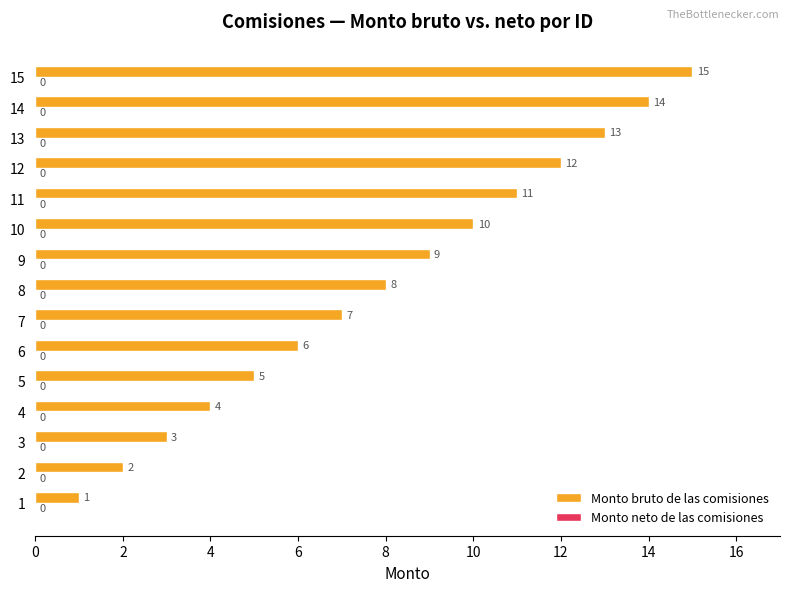

Rank the categories by value from lowest to highest.

1, 2, 3, 4, 5, 6, 7, 8, 9, 10, 11, 12, 13, 14, 15